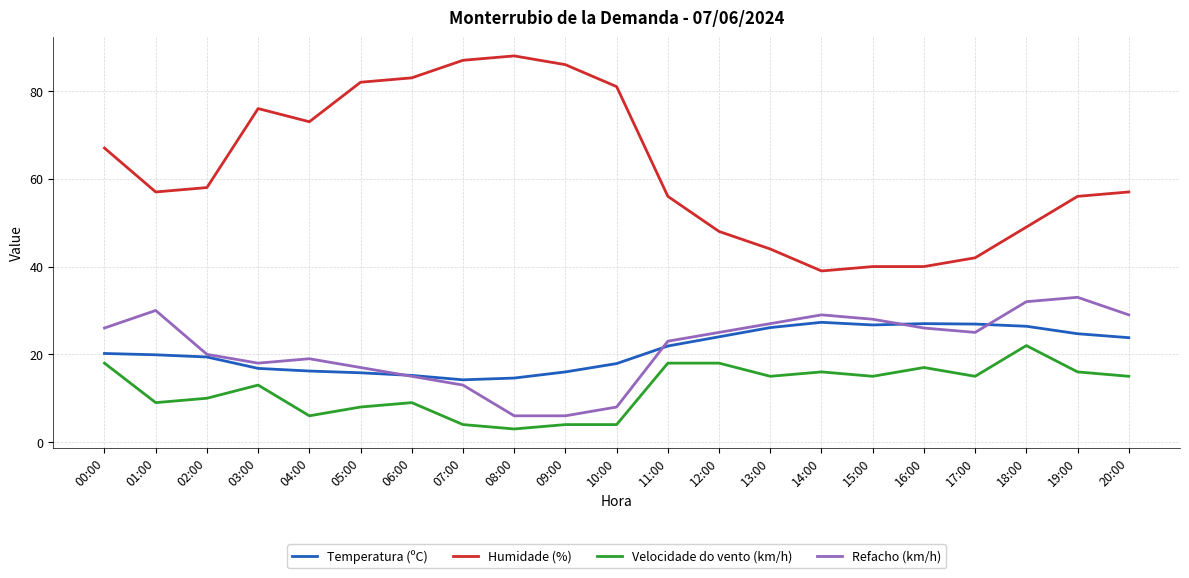

What is the total value across all series at 02:00?

107.4